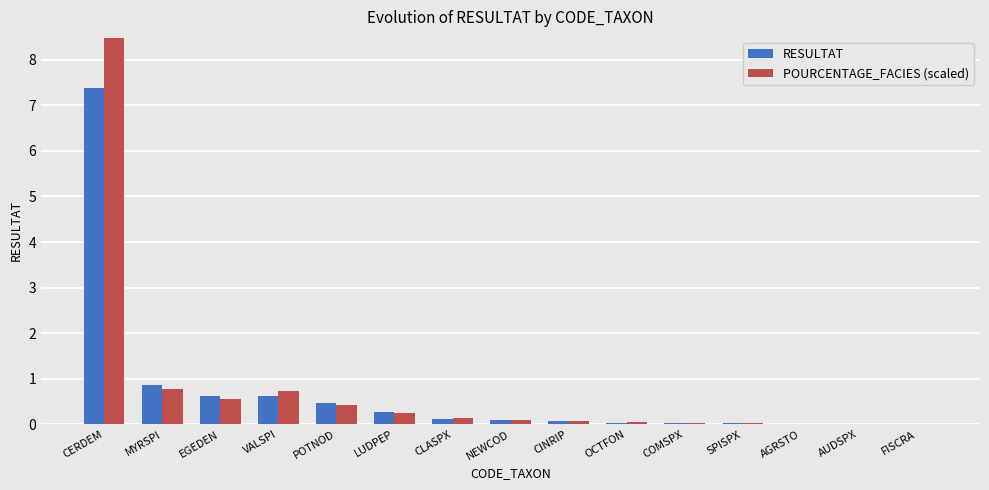

Is it true that POURCENTAGE_FACIES (scaled) equals 0.0 at FISCRA?

True